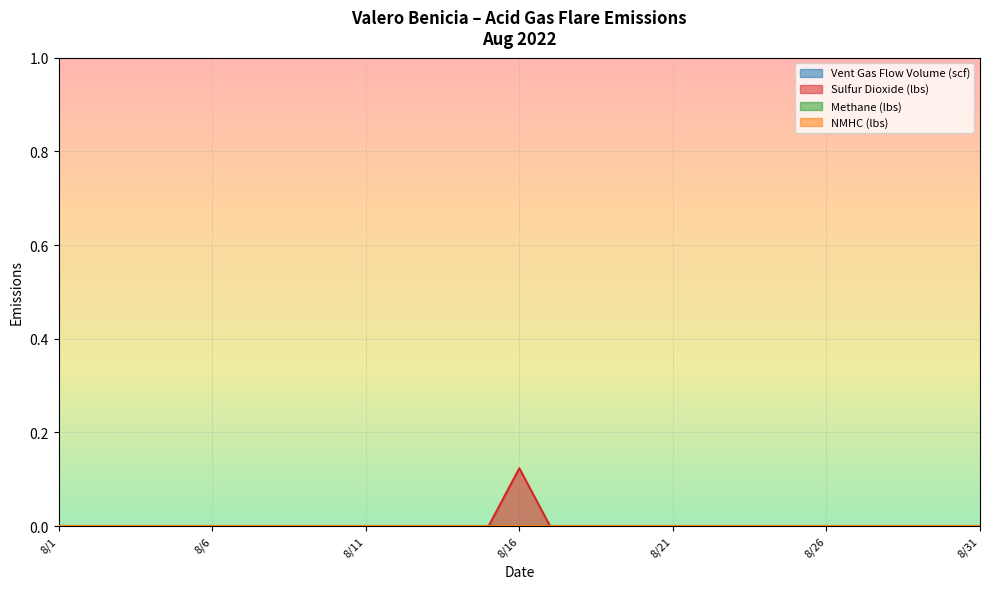

How many data points in Vent Gas Flow Volume (scf) are above 0?

1